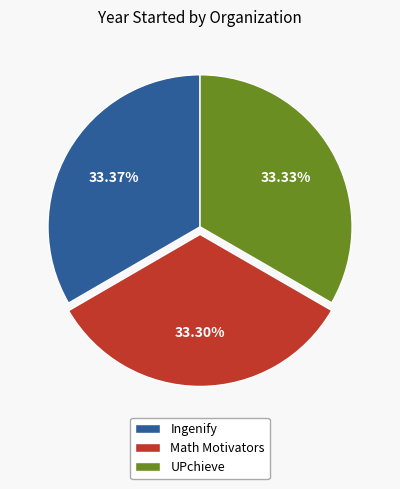

Does Math Motivators account for over 50% of the chart?

No